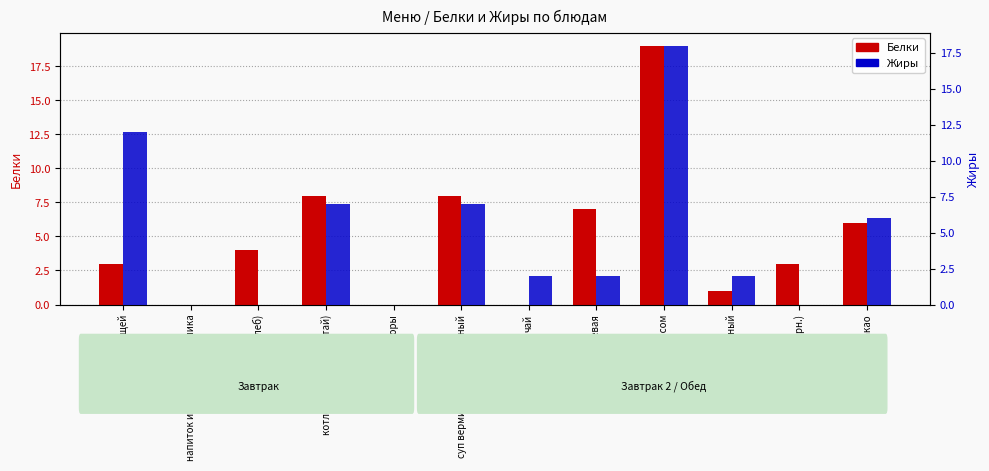

Is it true that Жиры equals 7 at суп вермишелевый молочный?

True